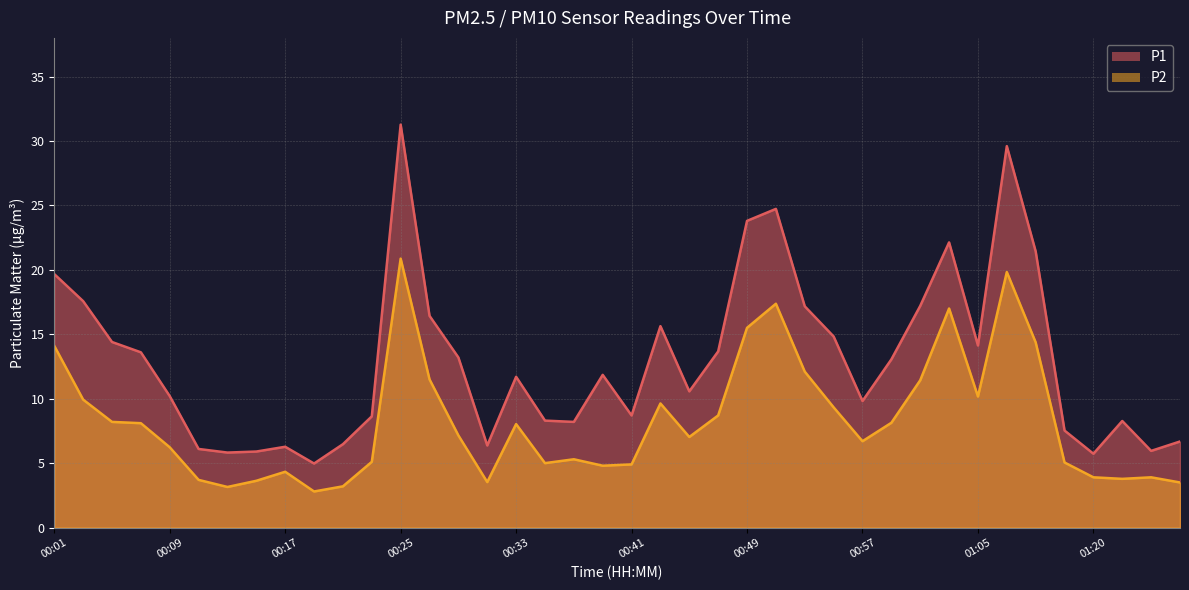

The P1 series shows 17.7 at 00:29. True or false?

False